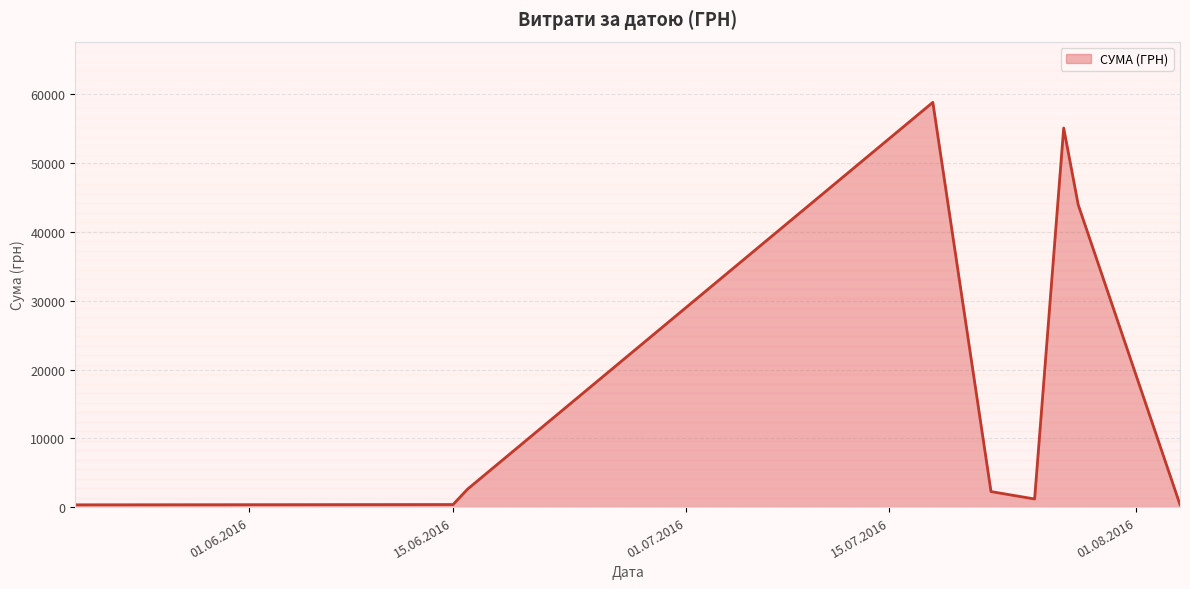

What is the greatest value displayed?

58840.0